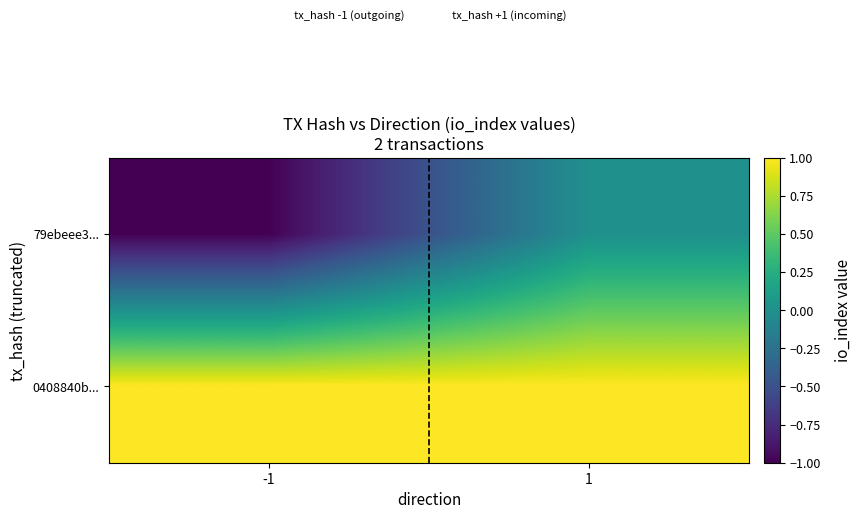

What is the total value across all series at 1?

1